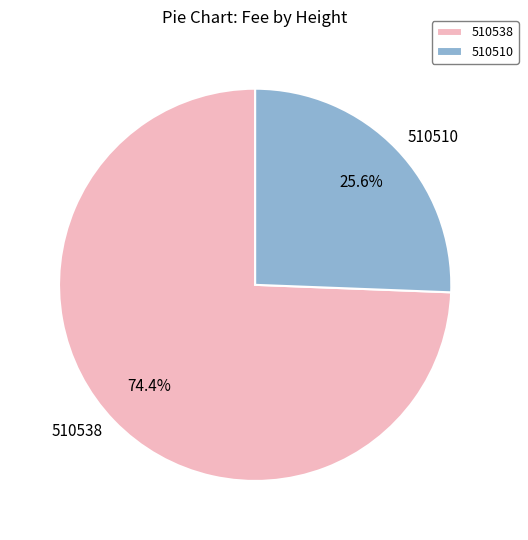

To the nearest percent, what portion does 510538 represent?

74%